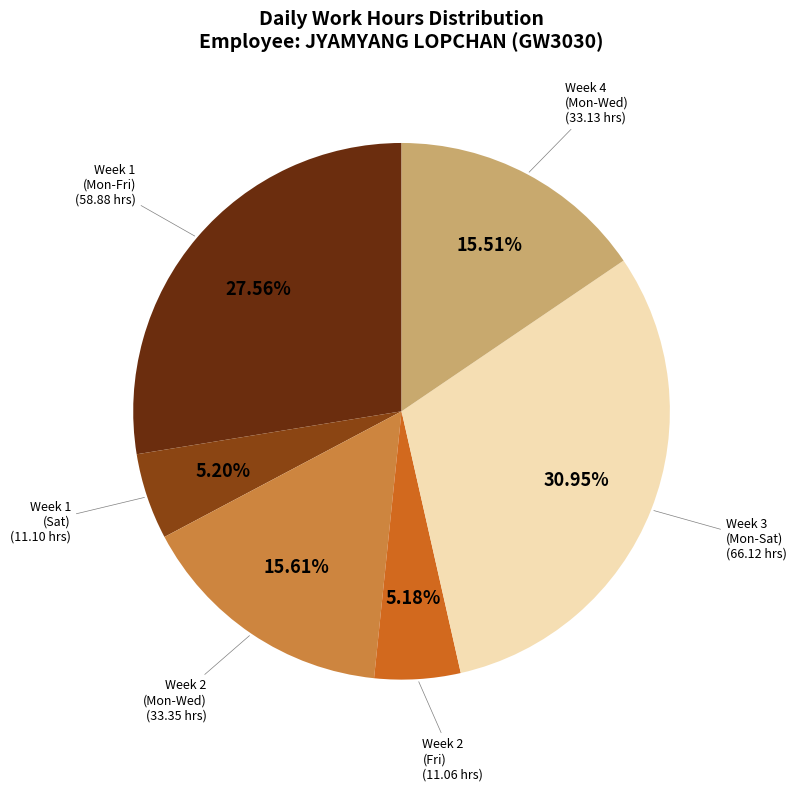

Does any single category account for the majority?

No